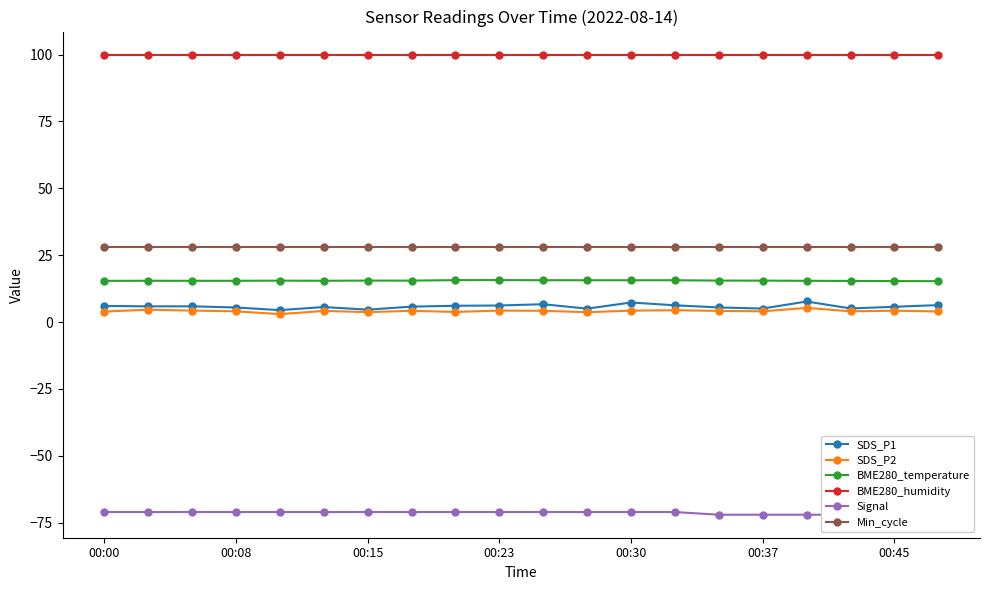

Is it true that BME280_temperature equals 15.5 at 00:15?

True